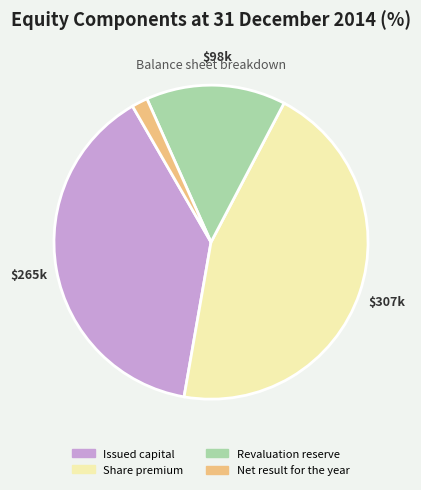

Which slice is the smallest?

Net result for the year